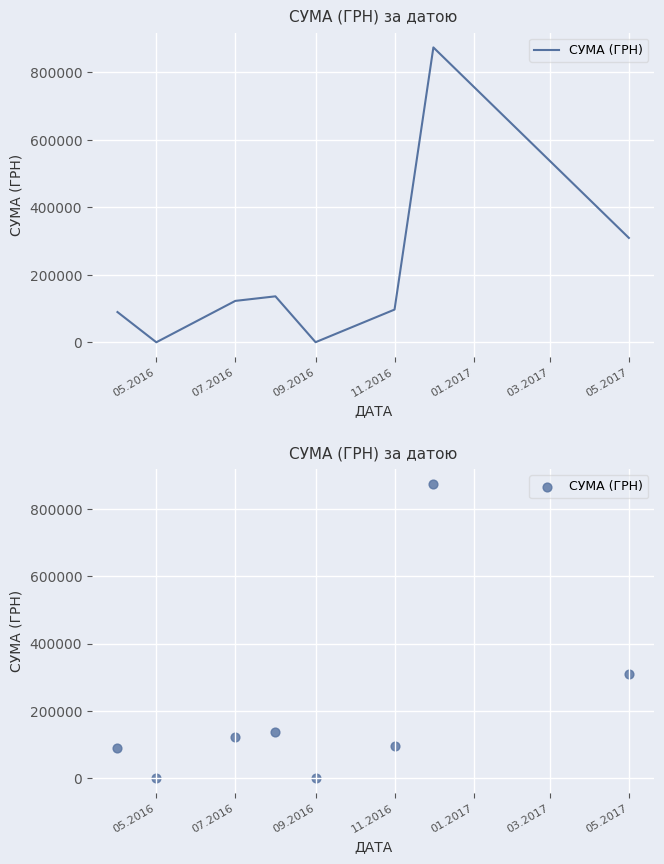

Between 11.2016 and 09.2016, which is larger?

11.2016